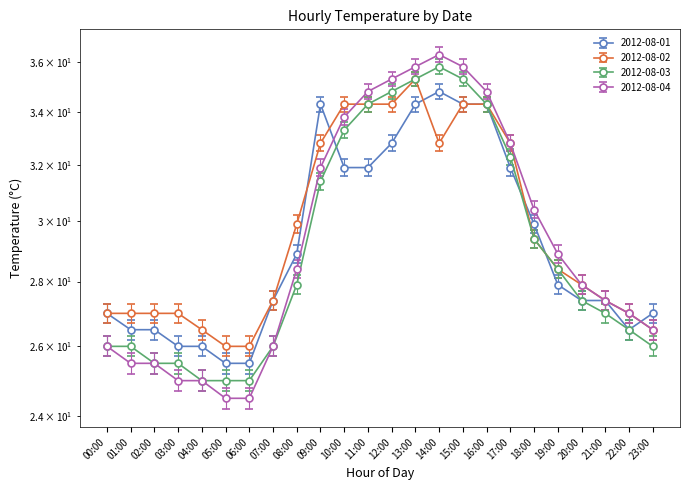

Which series has the largest range (max minus min)?

2012-08-04